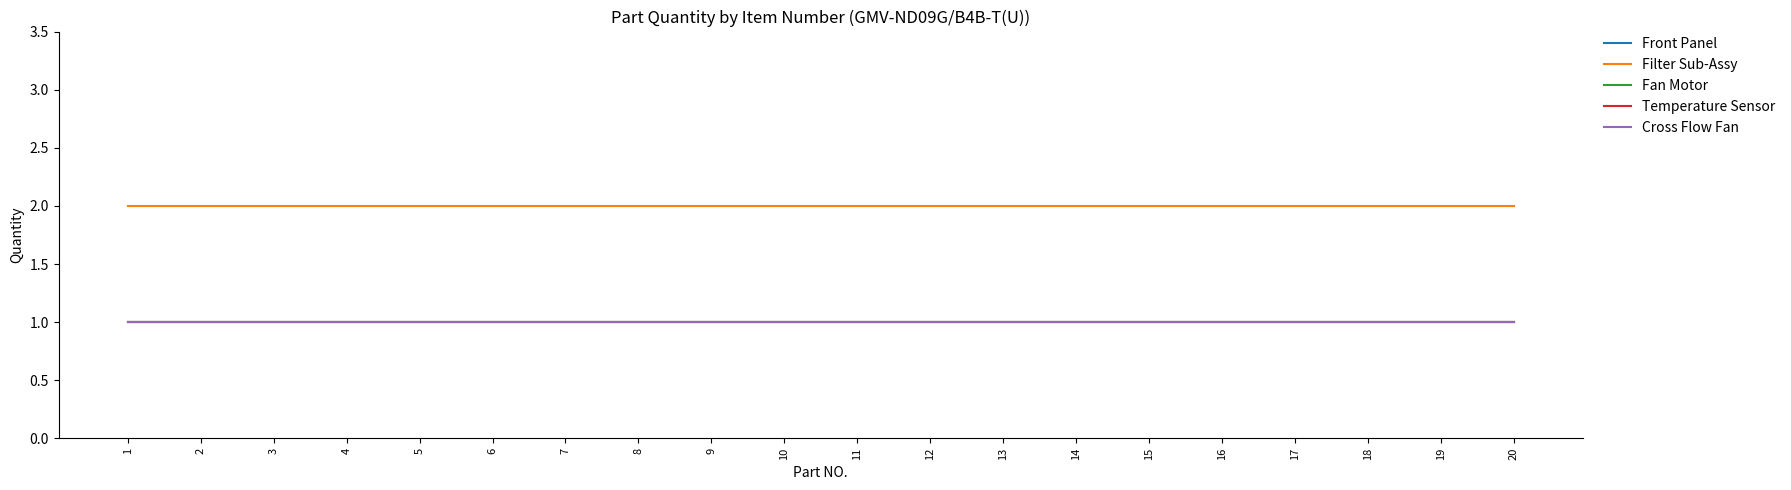

True or false: Cross Flow Fan and Front Panel intersect in this chart.

False